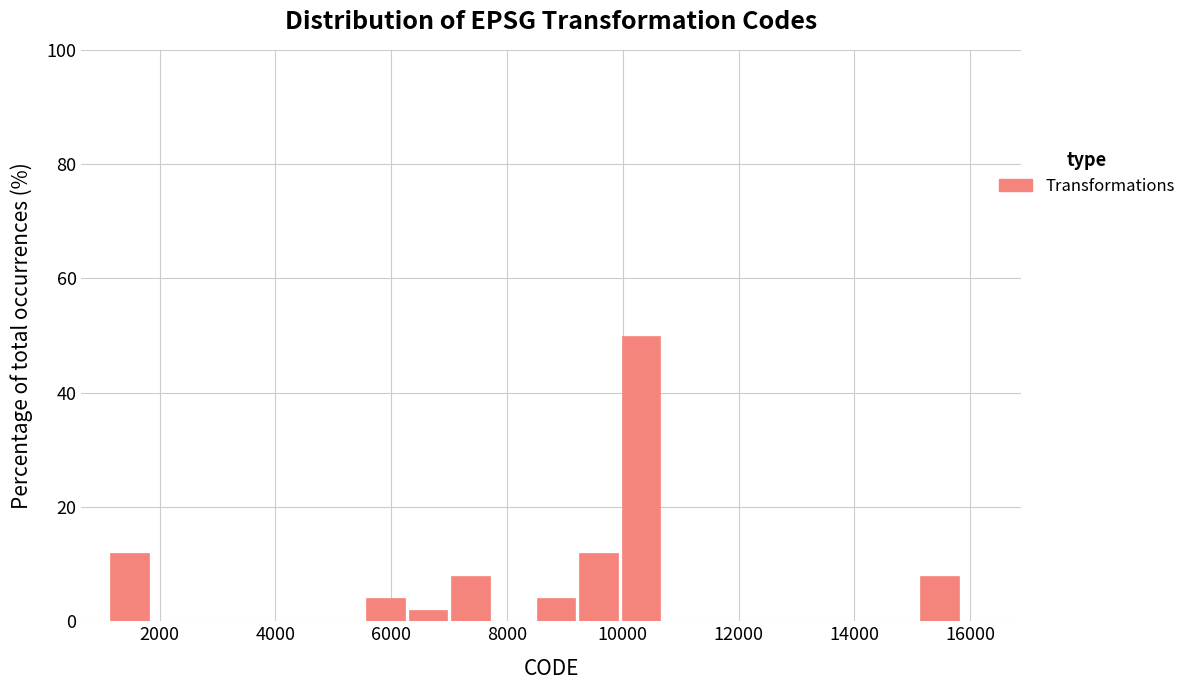

Around what value on the x-axis is the tallest bar? Give the approximate position of its centre, as read against the axis.

10400